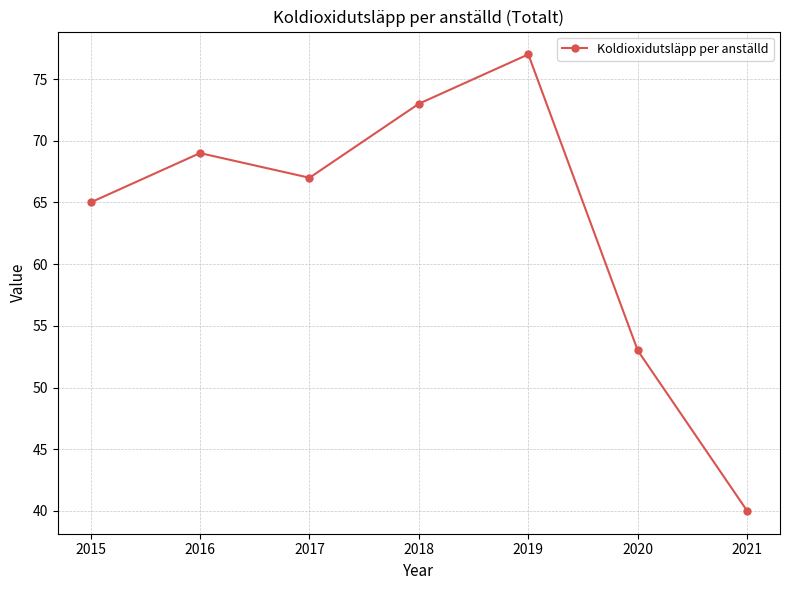

What value does the data have at 2017, to the nearest 10?

70